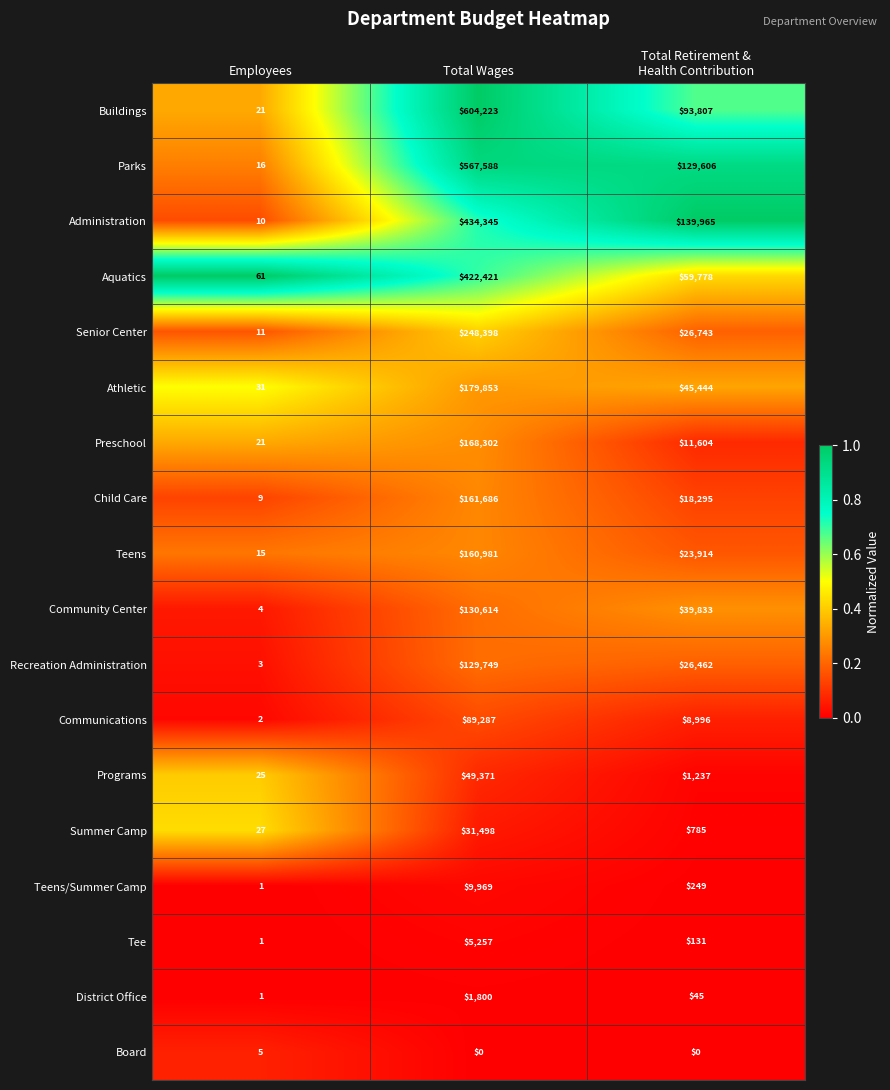

The value of Tee at Total Wages is 5257. True or false?

True